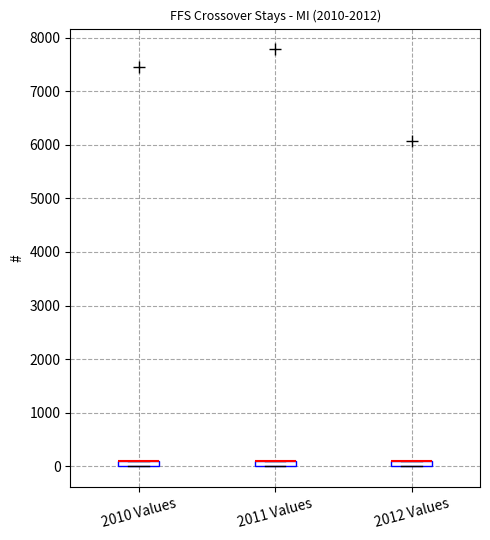

Where is the upper edge of the box for 2011 Values on the y-axis? The values are not printed on the chart, so give them approximately, as read against the axis.

100